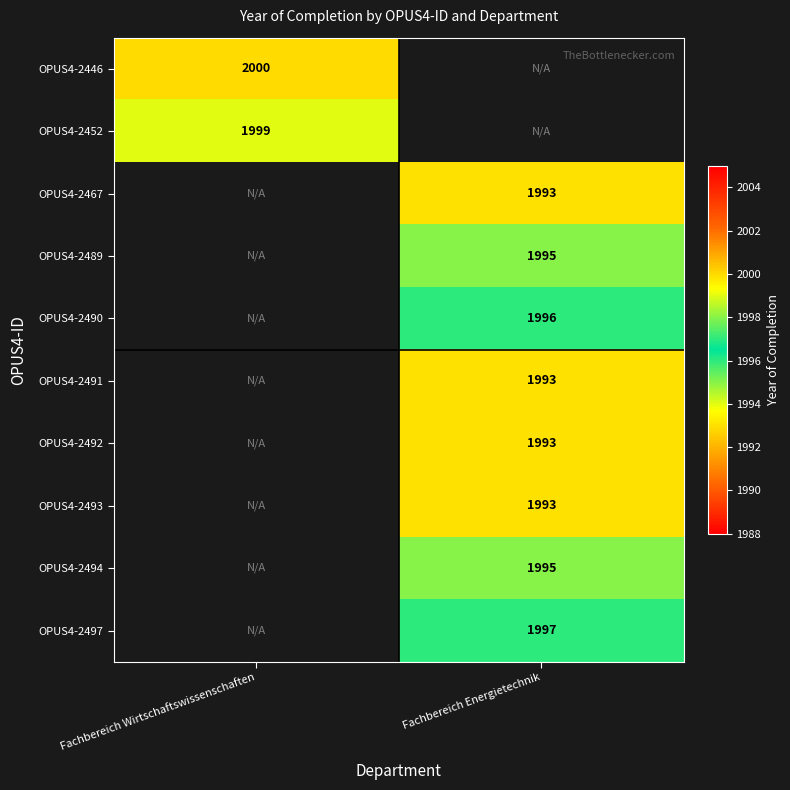

How many distinct data groups are displayed?

10